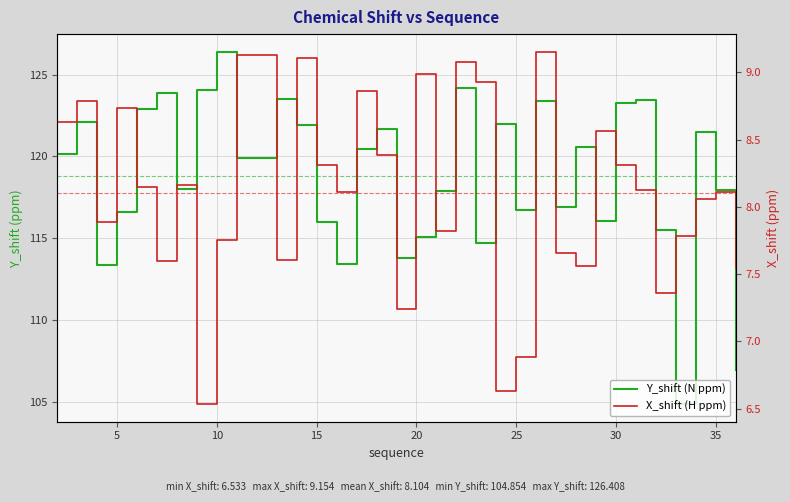

What is the maximum value for X_shift (H ppm)?

9.2